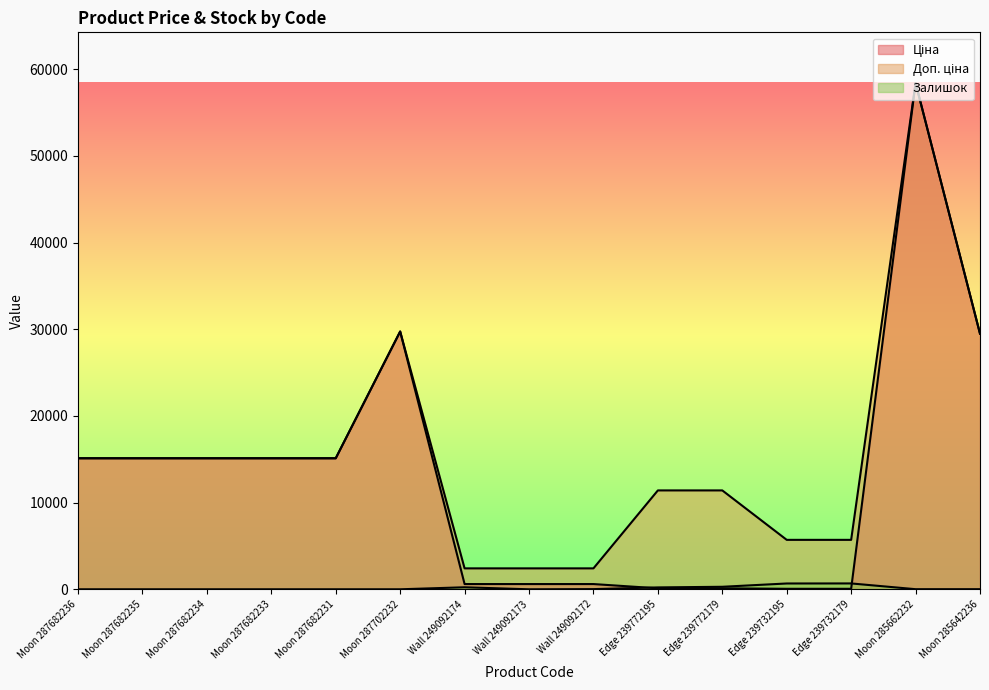

At which label does Ціна first exceed 15120?

Moon 287702232